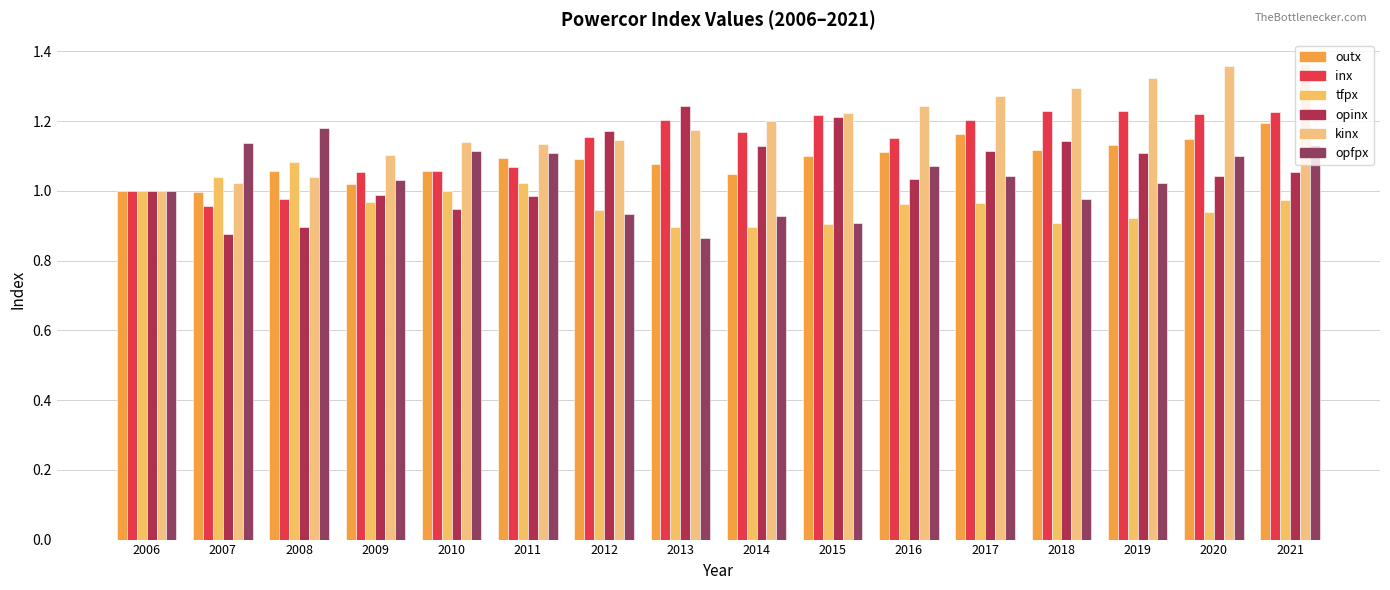

What is the smallest value displayed?

0.9